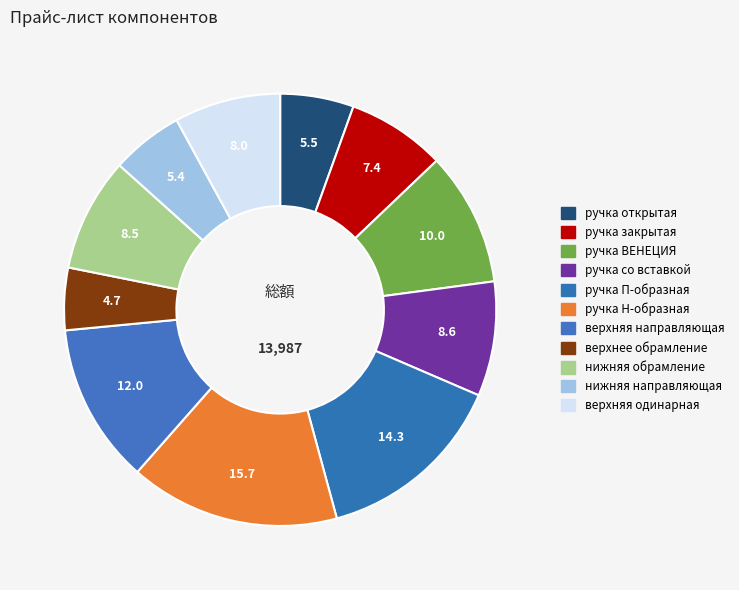

To the nearest percent, what portion does нижняя обрамление represent?

9%